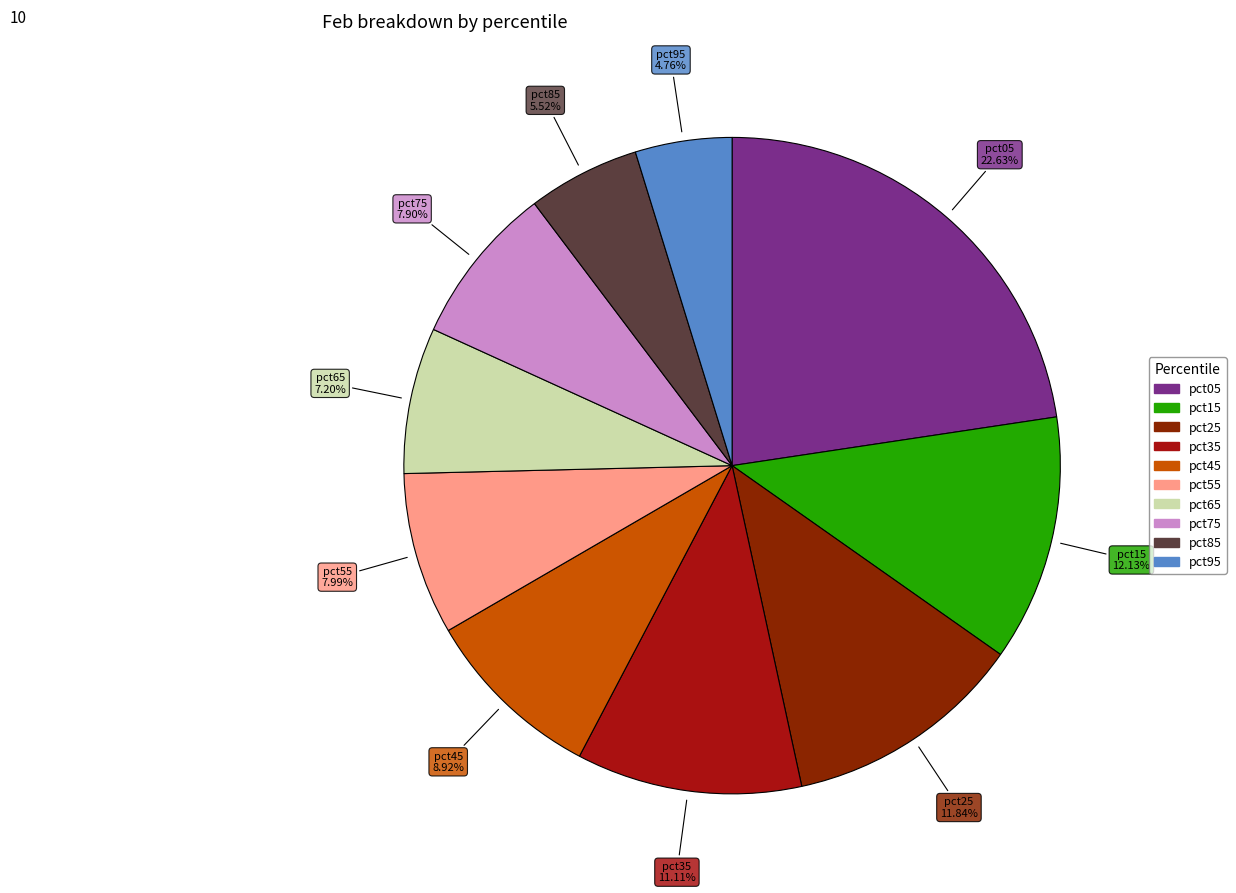

How many slices are in this pie chart?

10